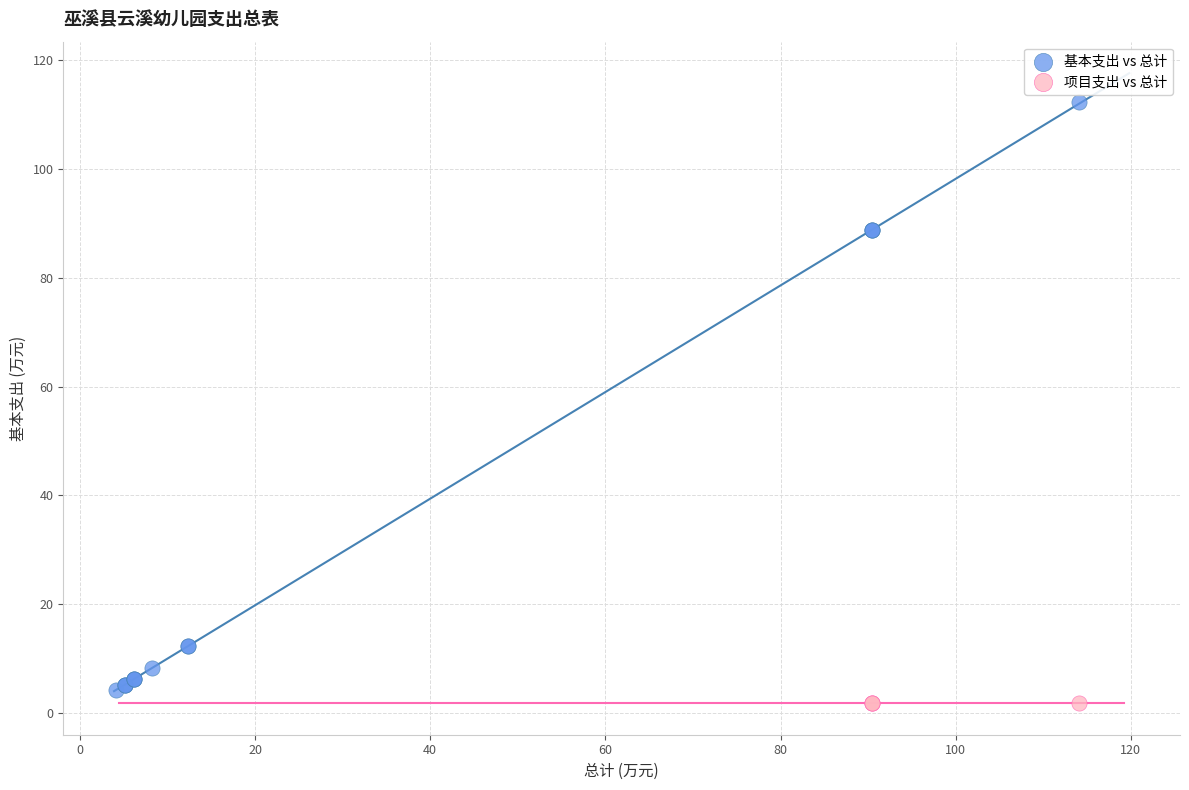

Which series contains the highest Y value?

基本支出 vs 总计